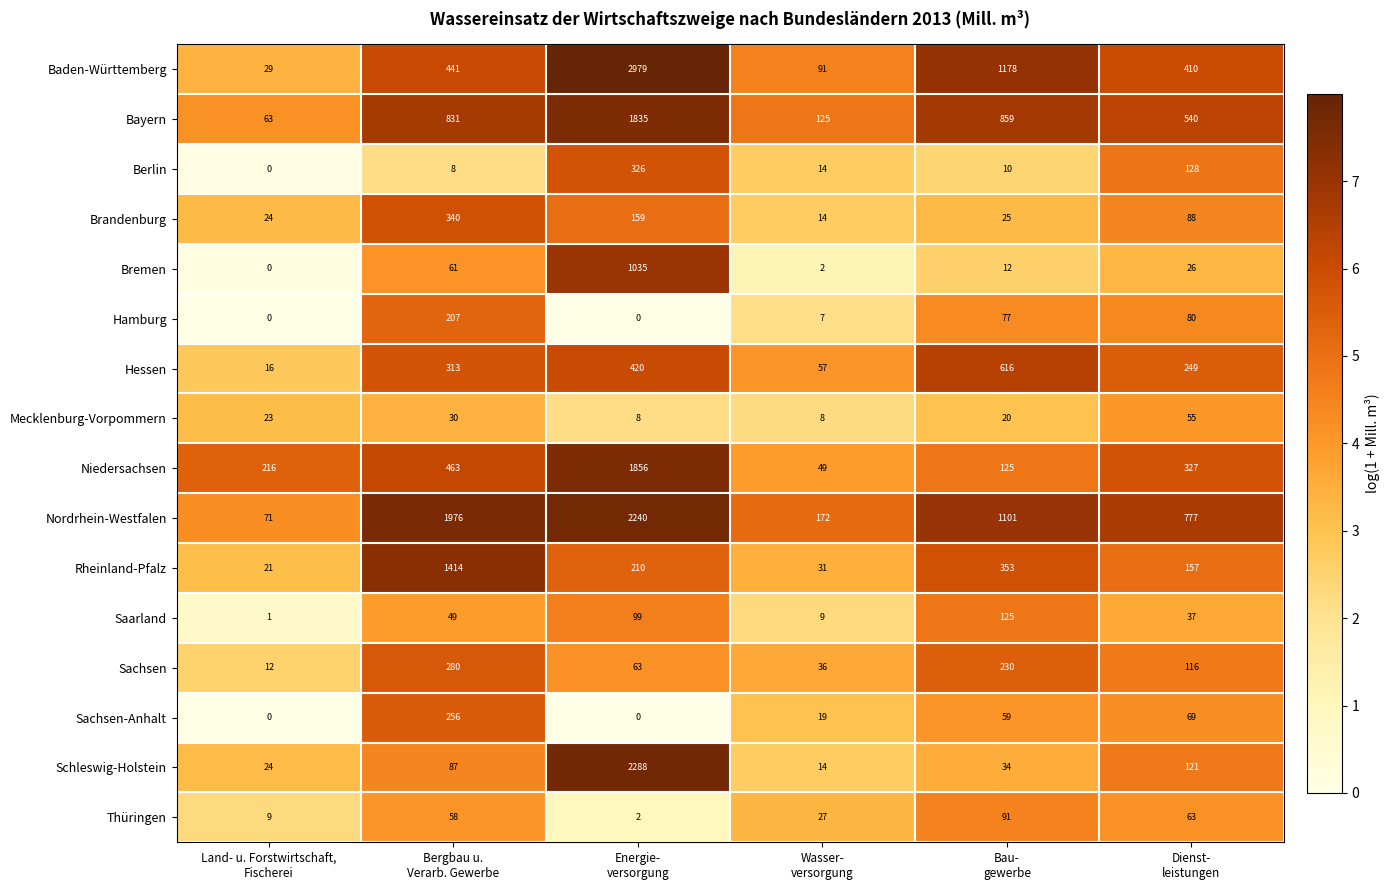

How many series are shown in this chart?

16